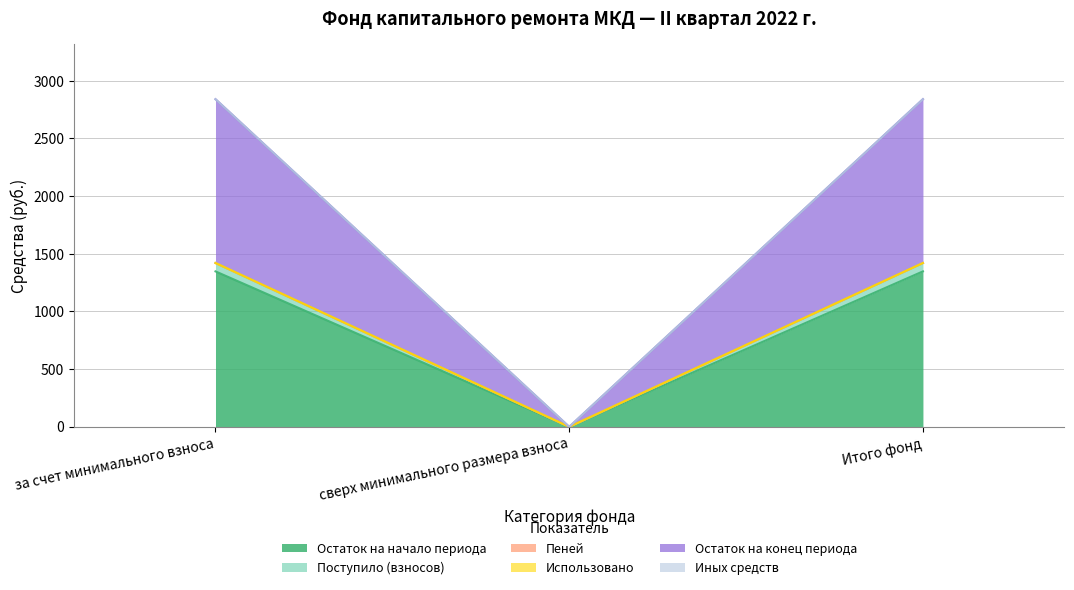

Is it true that Остаток на начало периода equals 983.4 at за счет минимального взноса?

False